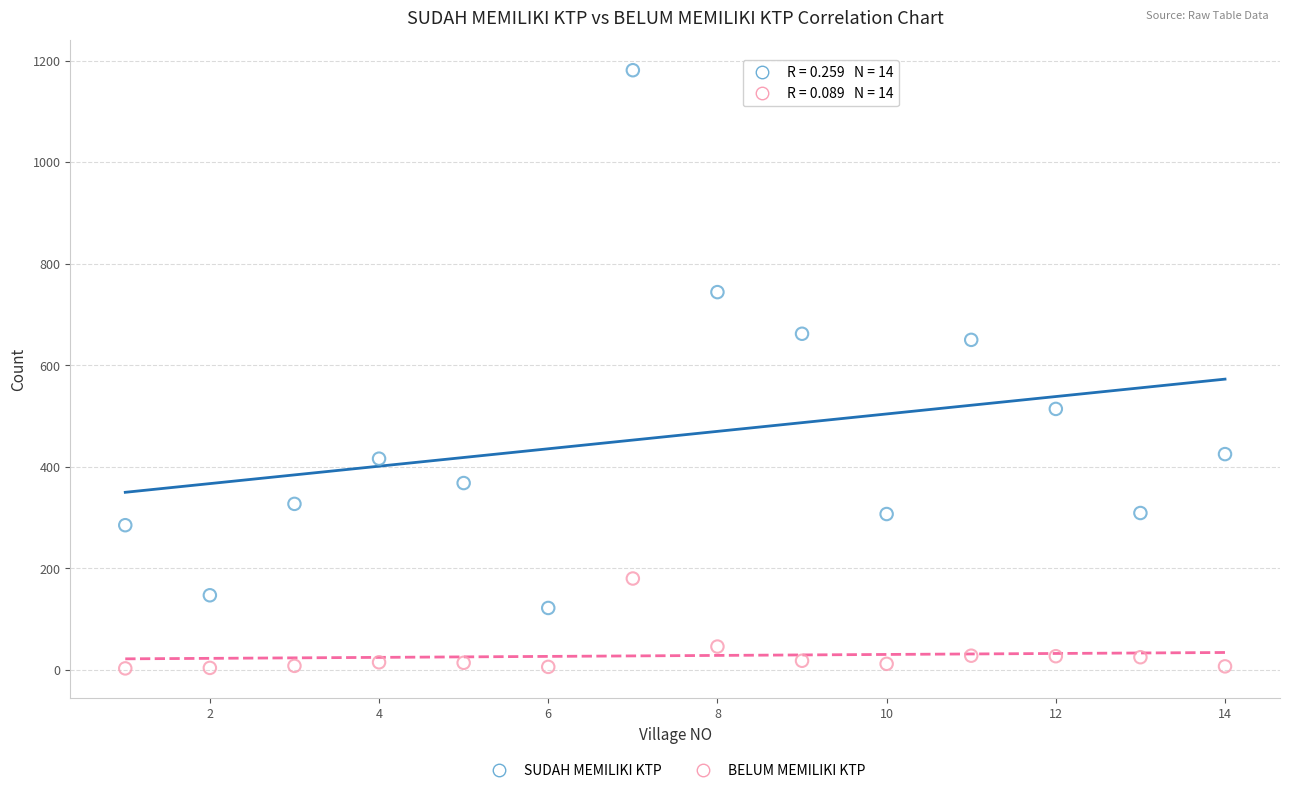

Which series reaches the maximum Y coordinate?

SUDAH MEMILIKI KTP